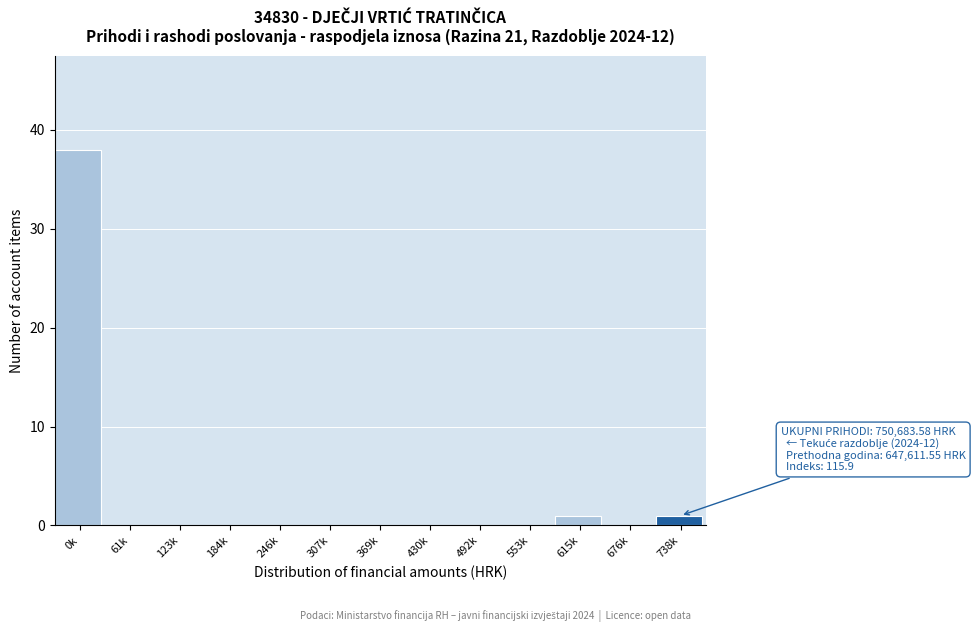

Reading left to right, transcribe all the data shown in this chart.

0k=38	61k=0	123k=0	184k=0	246k=0	307k=0	369k=0	430k=0	492k=0	553k=0	615k=1	676k=0	738k=1